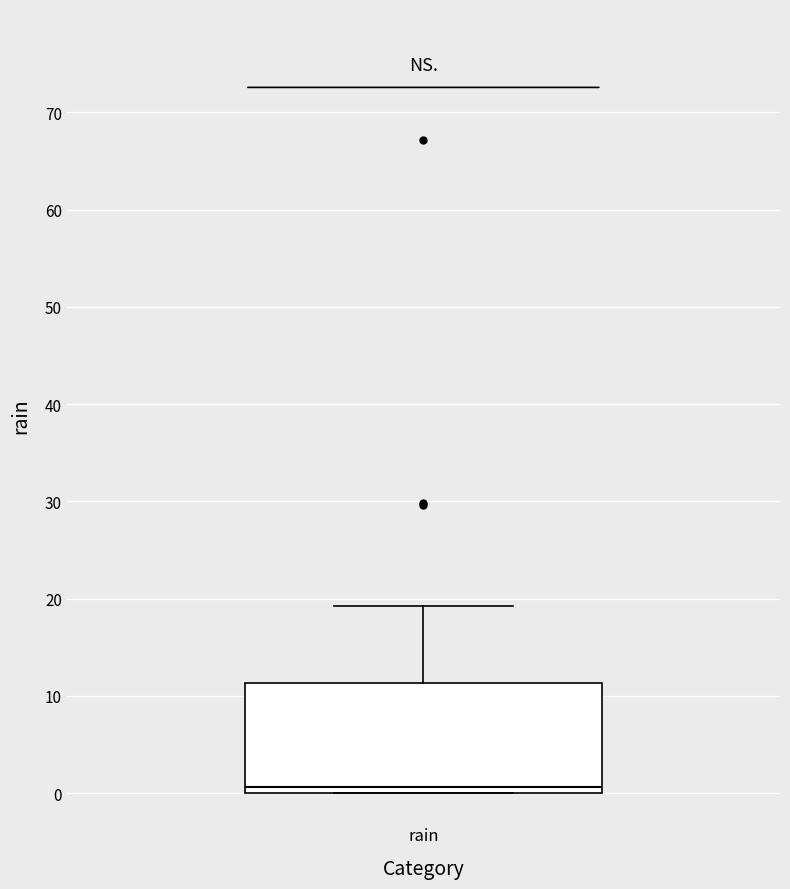

Read this box plot against the y-axis: the position of the median line, the range covered by the box, and the ends of both whiskers. The values are not printed on the chart, so give them approximately, as read against the axis.

median 1, box 0 to 11, whiskers 0 to 19